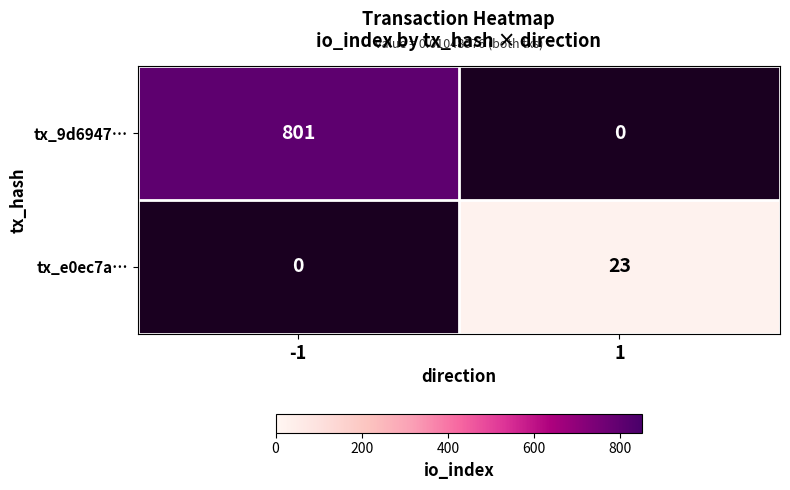

What is the maximum value for tx_9d6947…?

801